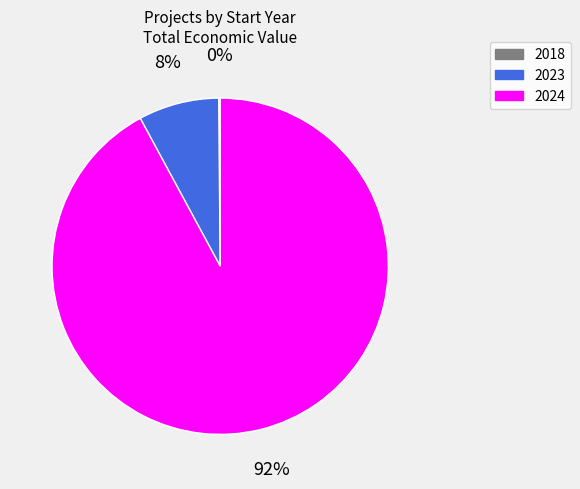

Does any single category account for the majority?

Yes